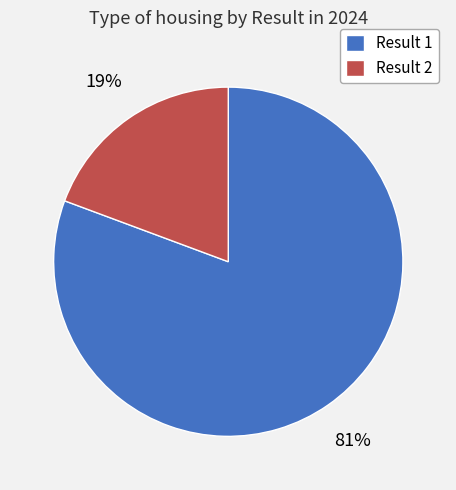

To the nearest percent, what is the average slice percentage?

50%